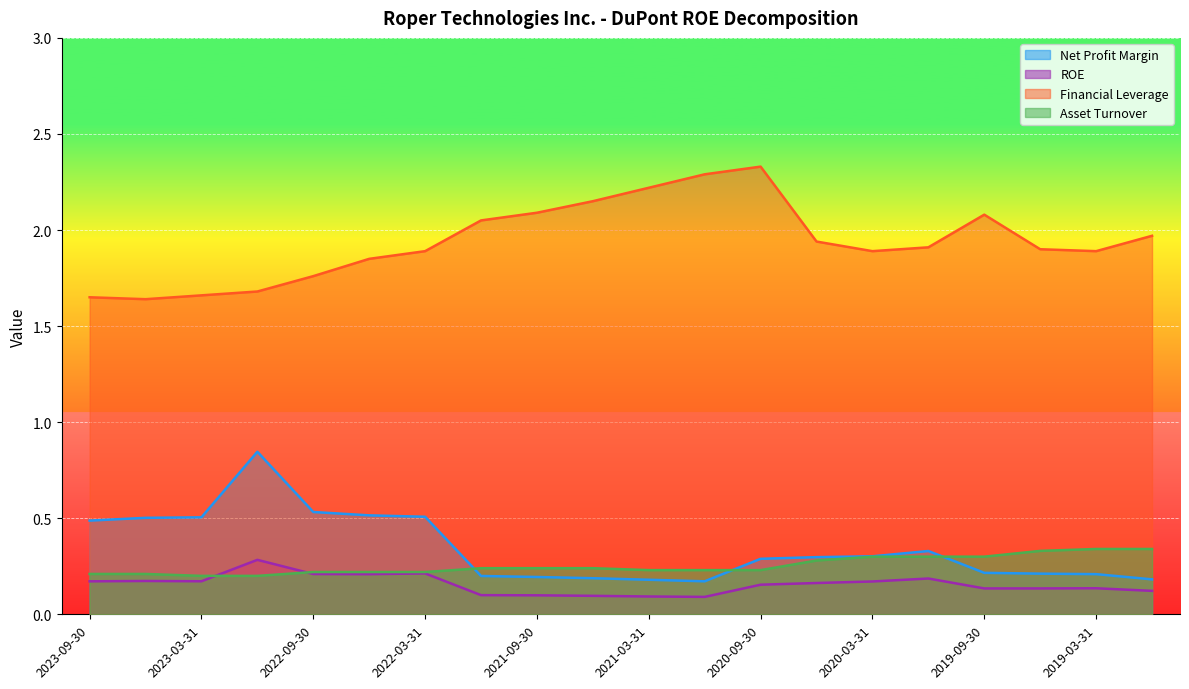

Which series has the largest range (max minus min)?

Financial Leverage